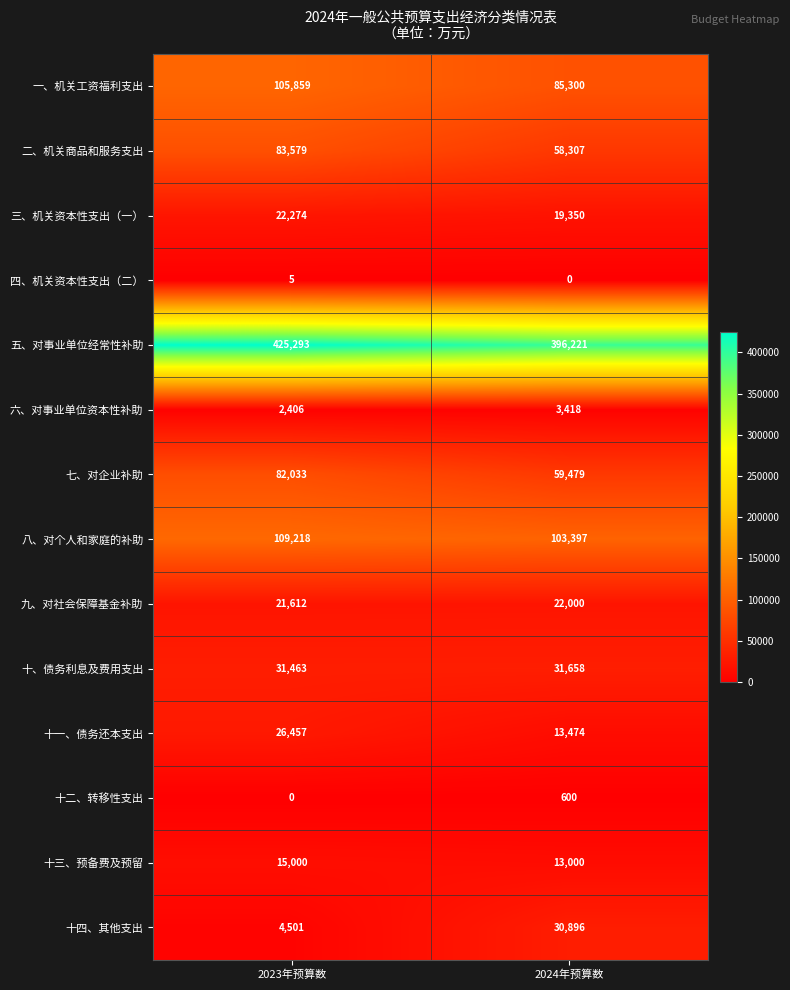

How many distinct data groups are displayed?

14